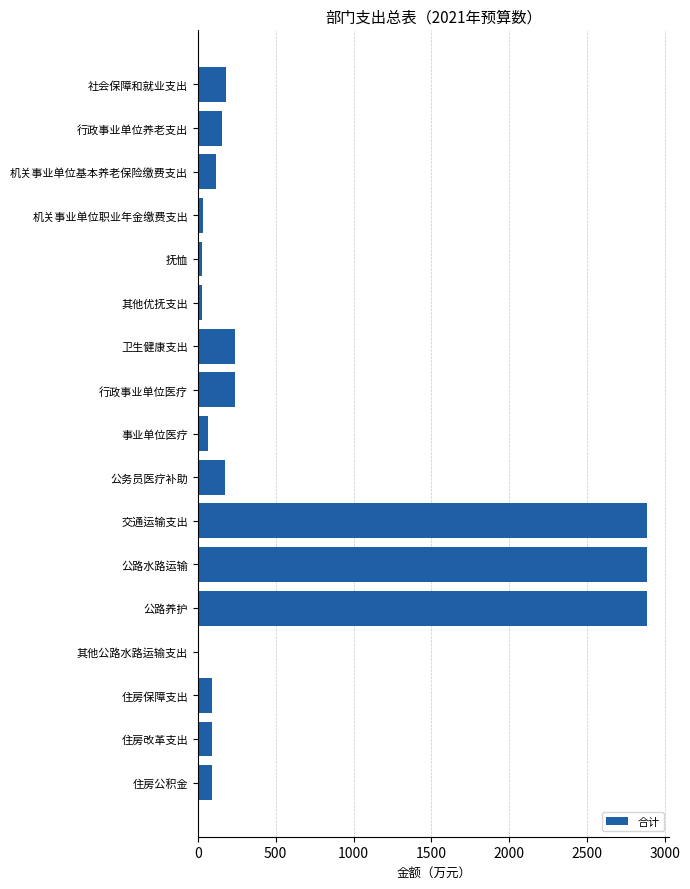

Between 其他公路水路运输支出 and 公路水路运输, which is larger?

公路水路运输